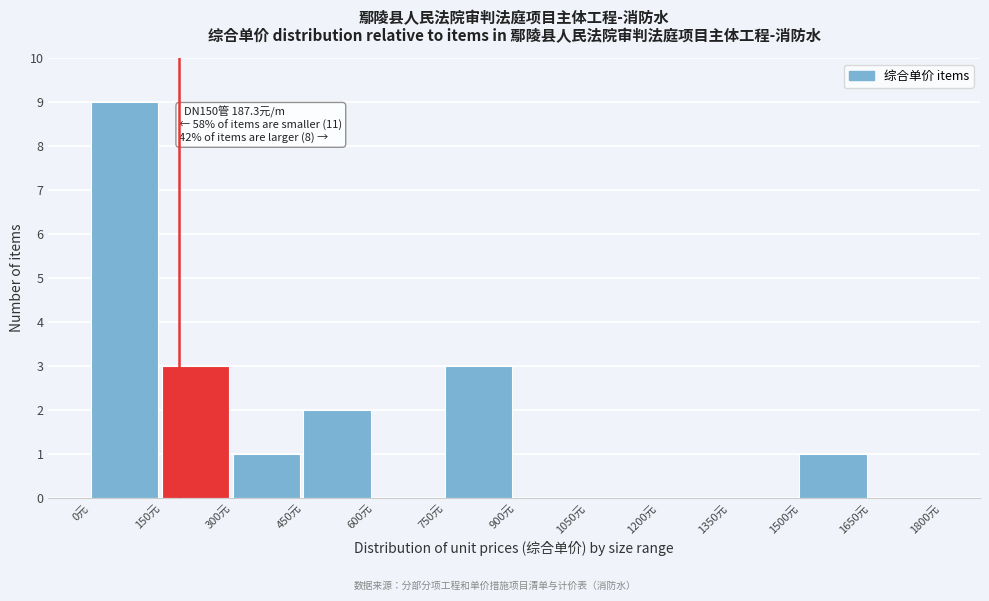

Over which range of the x-axis is the bar tallest?

0 to 150